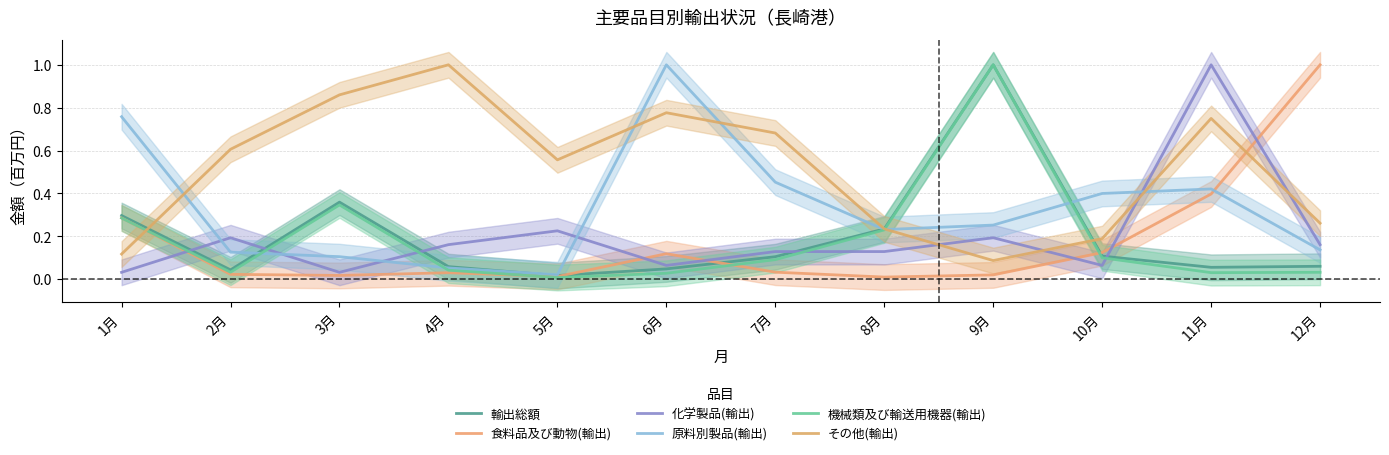

The 食料品及び動物(輸出) series shows 0.3 at 1月. True or false?

True